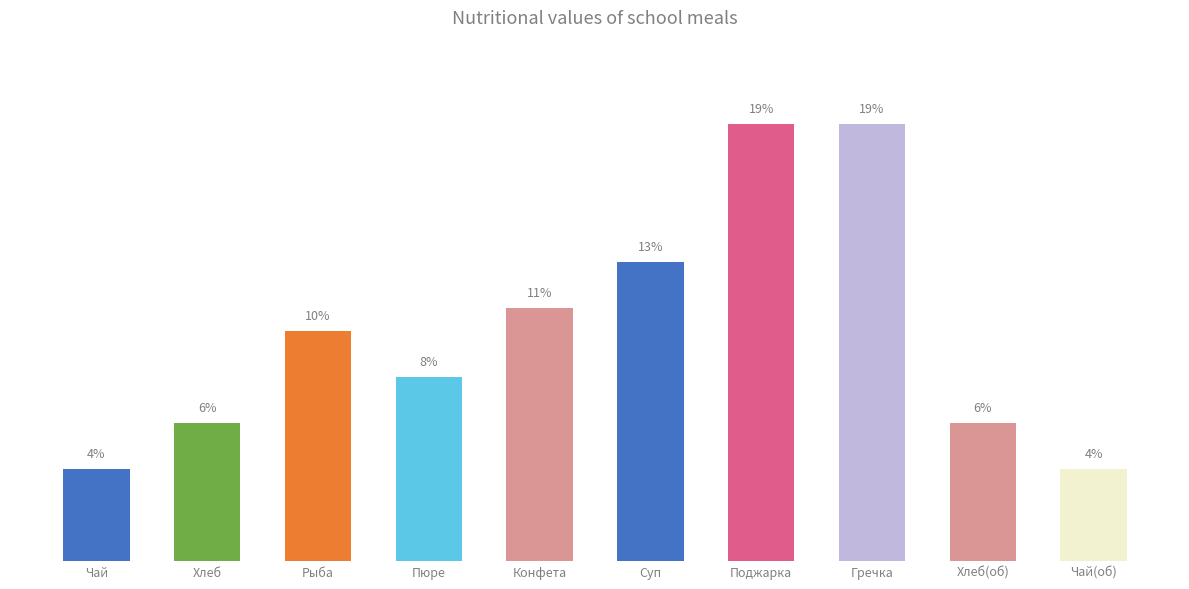

Which has a higher value, Чай or Рыба?

Рыба